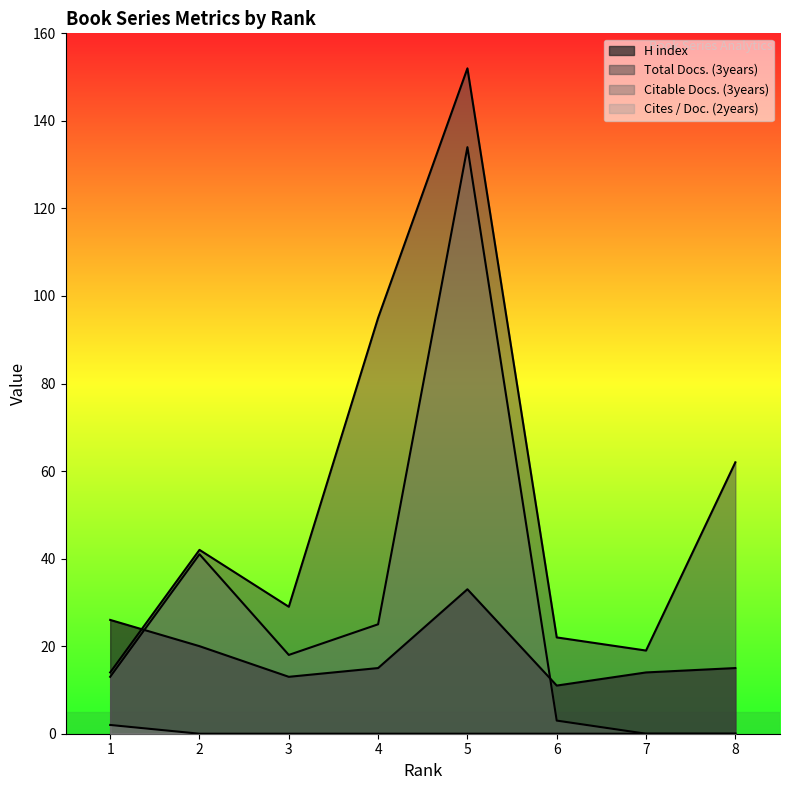

Between 7 and 4, which is larger?

4